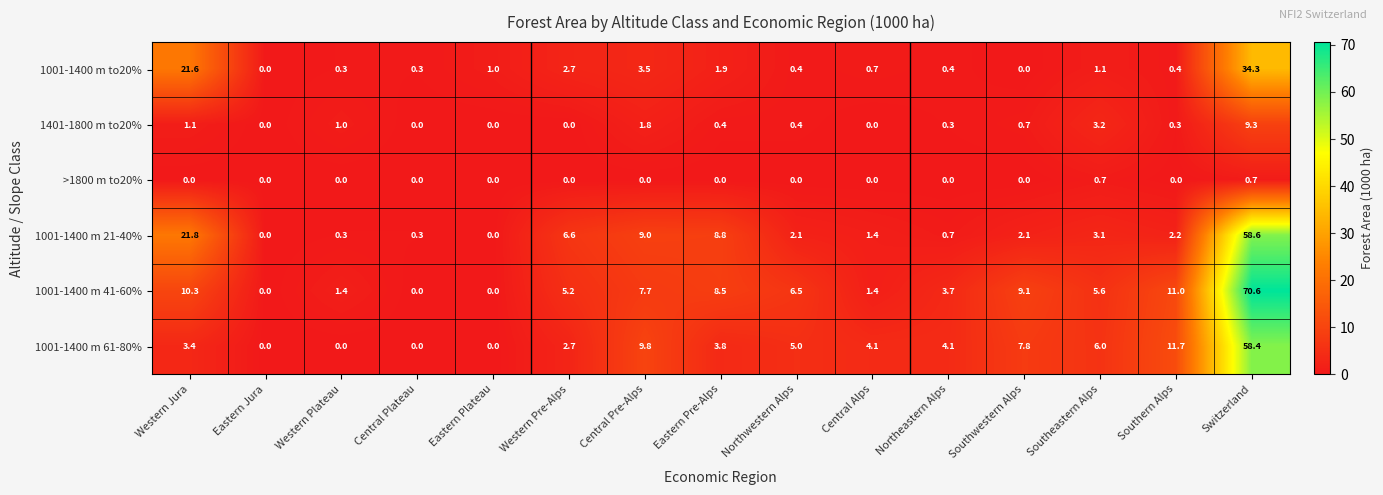

At which category is the sum across all series the highest?

Switzerland